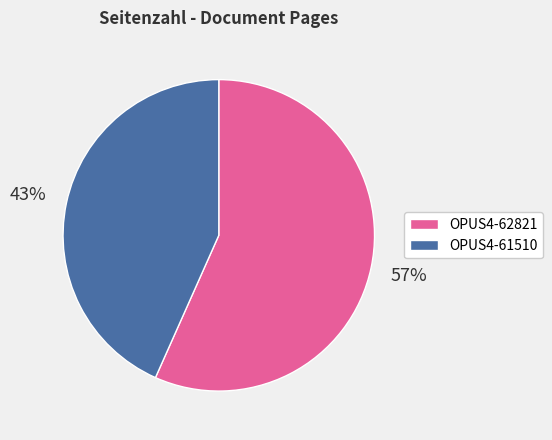

Combined, do OPUS4-62821 and OPUS4-61510 account for over 50%?

Yes